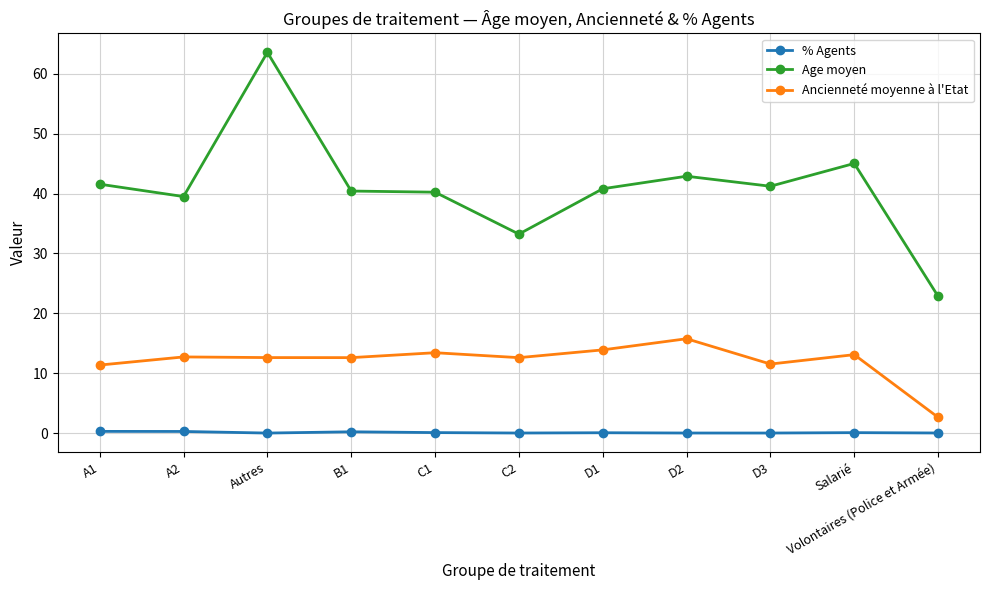

What is the difference between the maximum and minimum values in the Age moyen series?

40.7